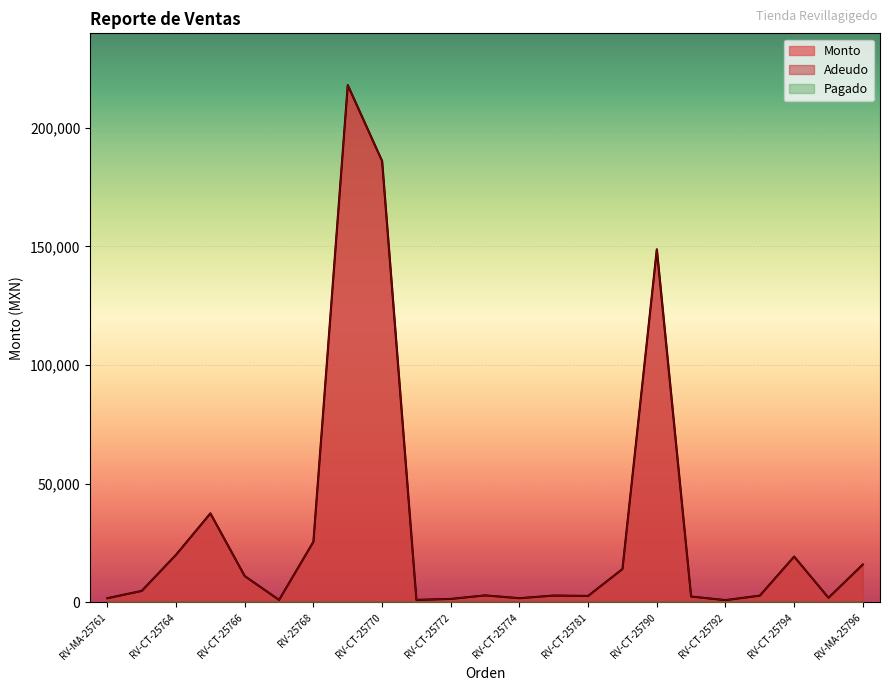

Is the value of Monto at RV-CT-25792 greater than the value of Adeudo at RV-CT-25765?

No